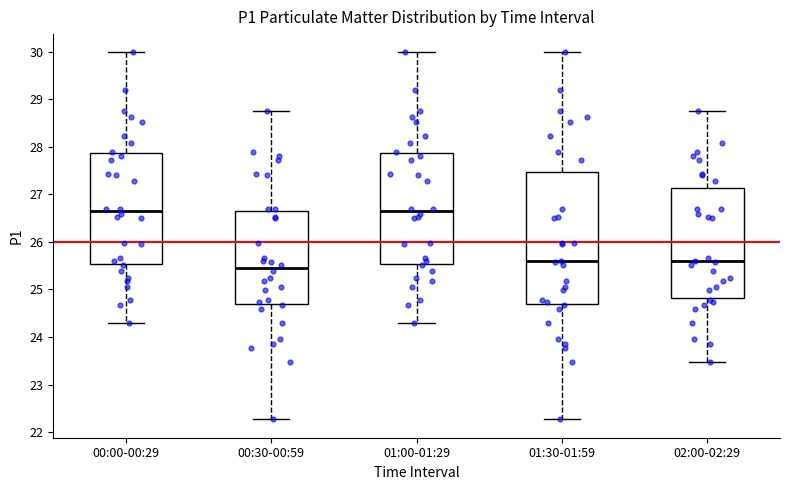

Which box is the tallest, from its lower edge to its upper edge?

01:30-01:59